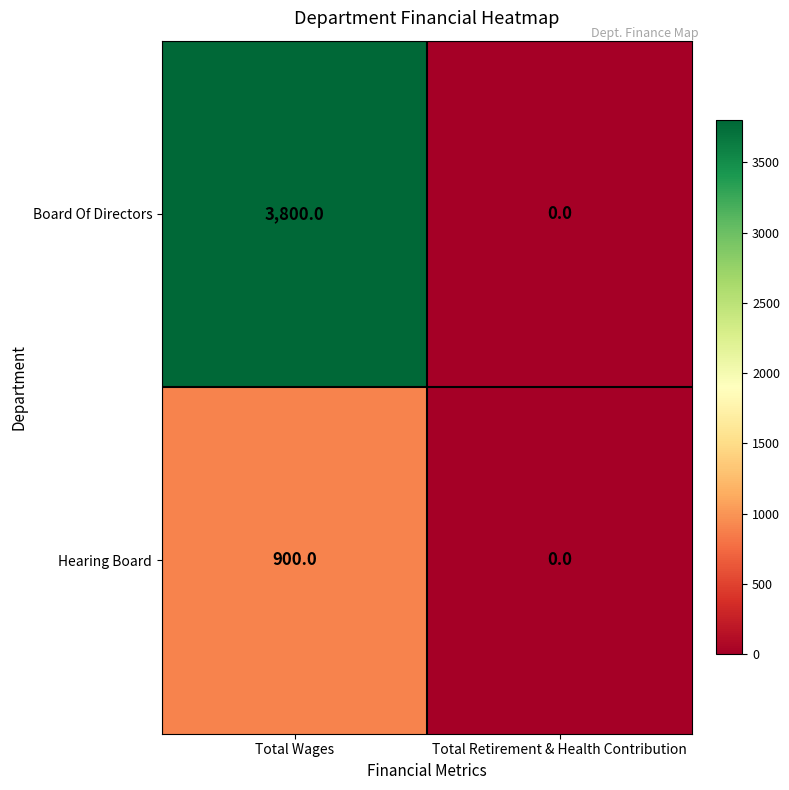

At which category does the chart reach its minimum across all series?

Total Retirement & Health Contribution